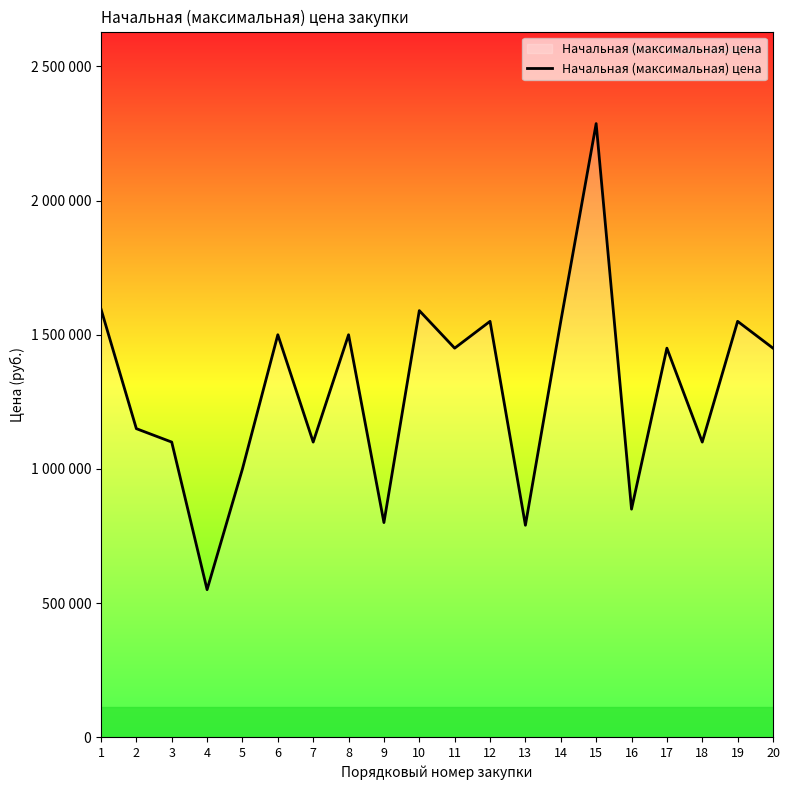

True or false: there are more than 0 points higher than both neighbors.

True